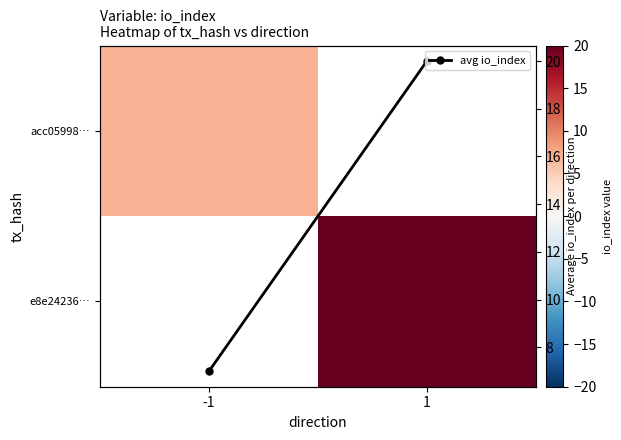

At how many categories does at least one series exceed 9?

1